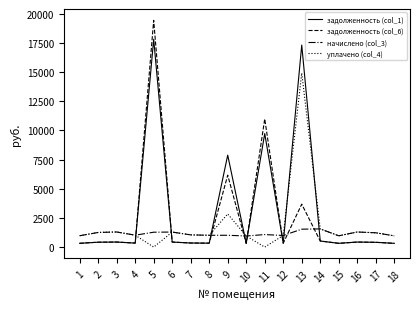

The value of уплачено (col_4) at 5 is 0.0. True or false?

True